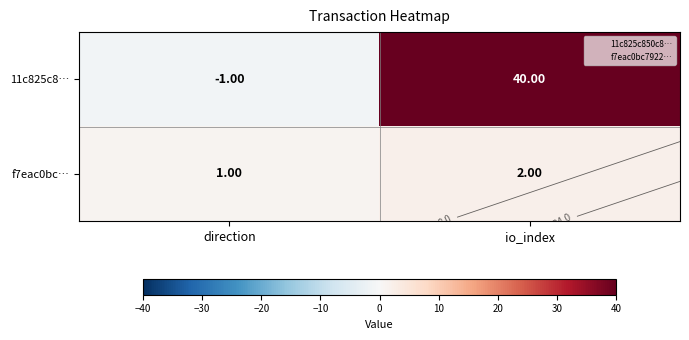

Which label corresponds to the smallest value in the chart?

direction